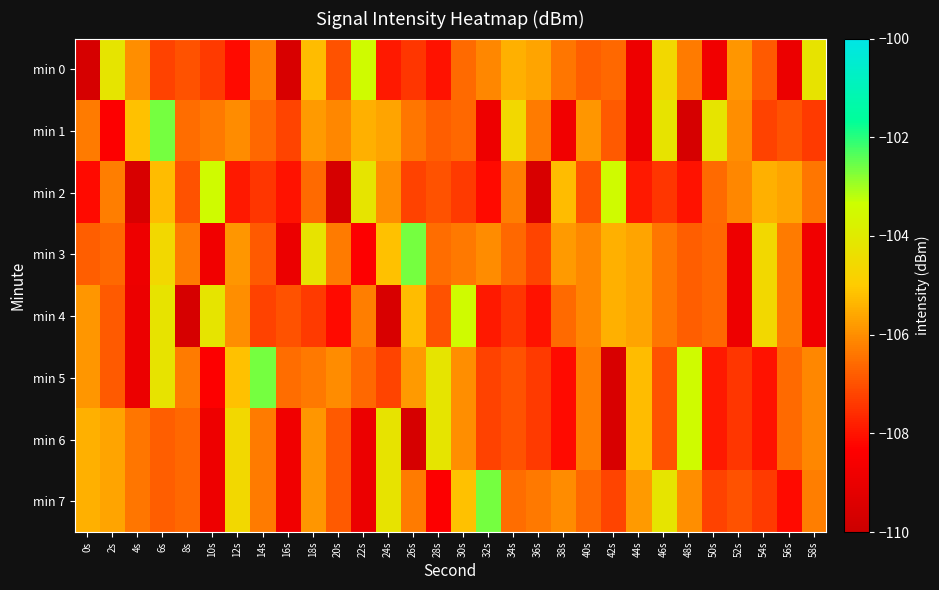

At 36s, list the series in order from largest to smallest.

min 0, min 1, min 7, min 3, min 5, min 6, min 4, min 2